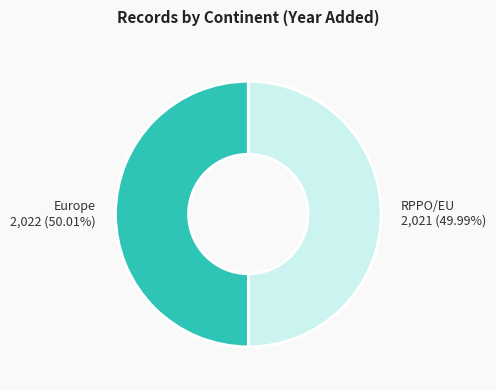

Does any single category account for the majority?

Yes